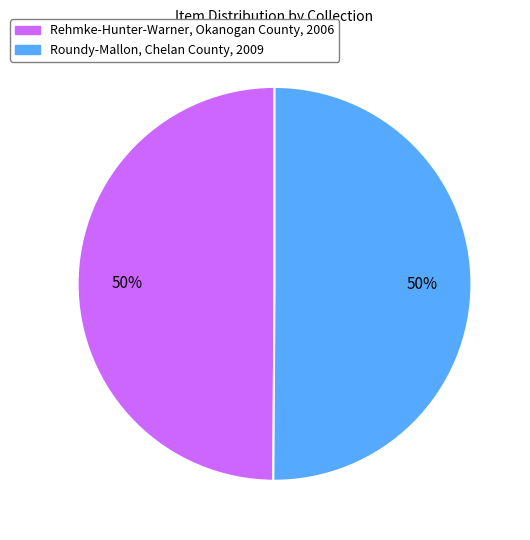

The Rehmke-Hunter-Warner, Okanogan County, 2006 slice represents 62% of the pie. True or false?

False